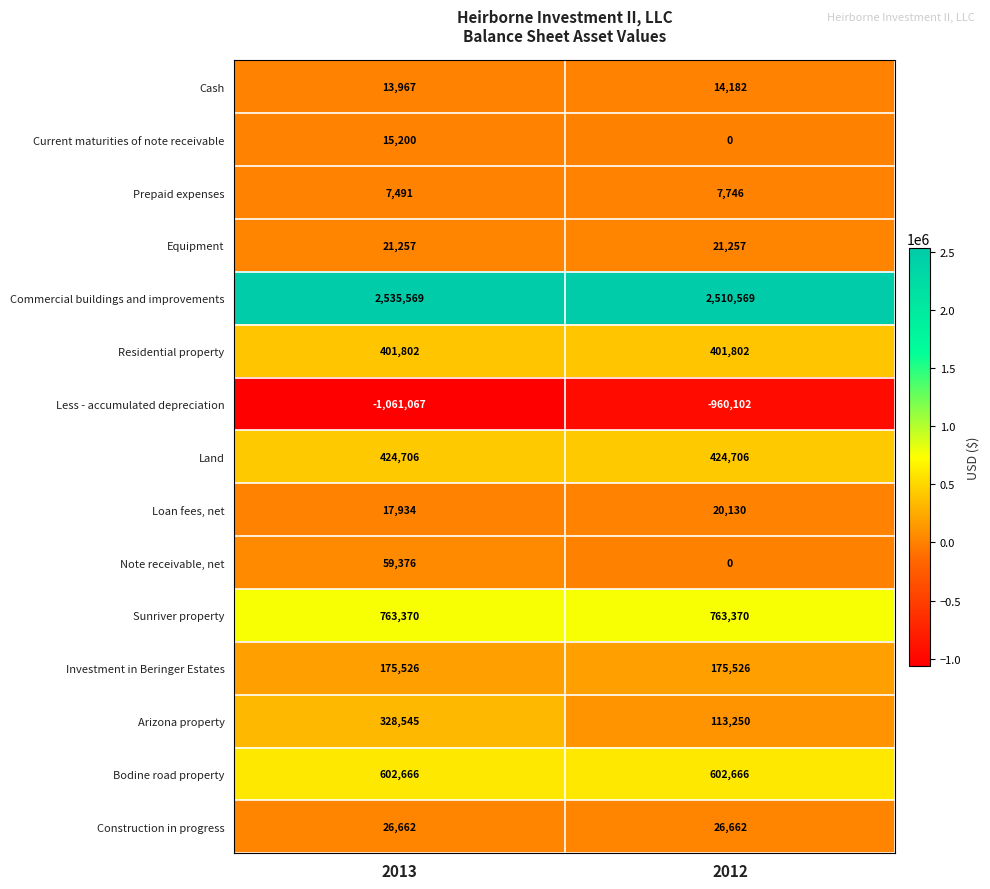

Between 2013 and 2012, which series saw the biggest shift?

Arizona property